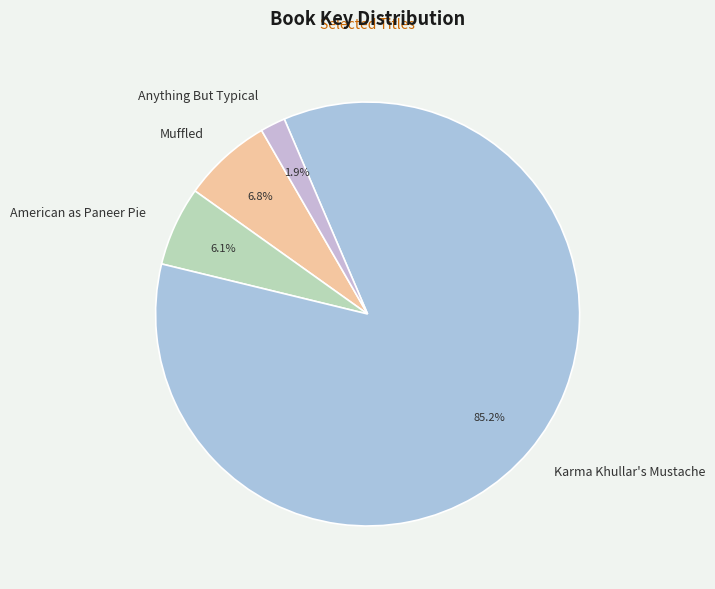

Is there a majority slice in this chart?

Yes